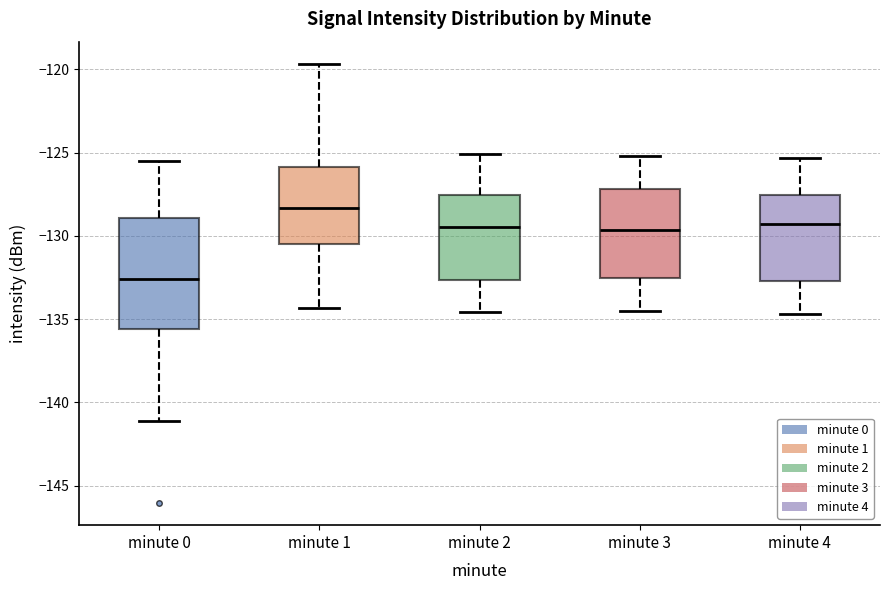

Where does the lower whisker of the box for minute 0 end on the y-axis? The values are not printed on the chart, so give them approximately, as read against the axis.

-141.0